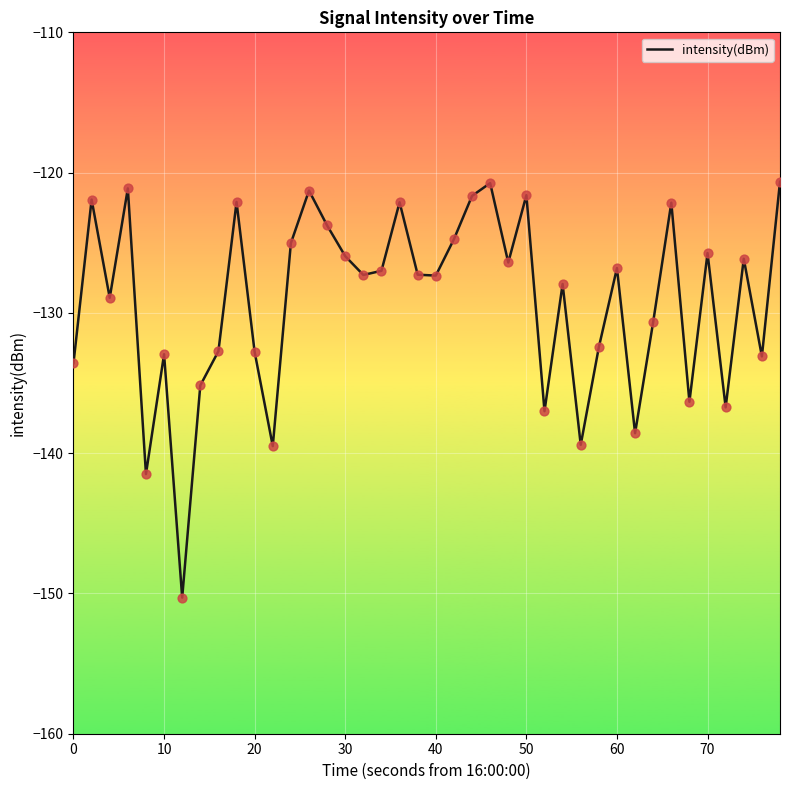

What is the difference between the maximum and minimum values?

29.6